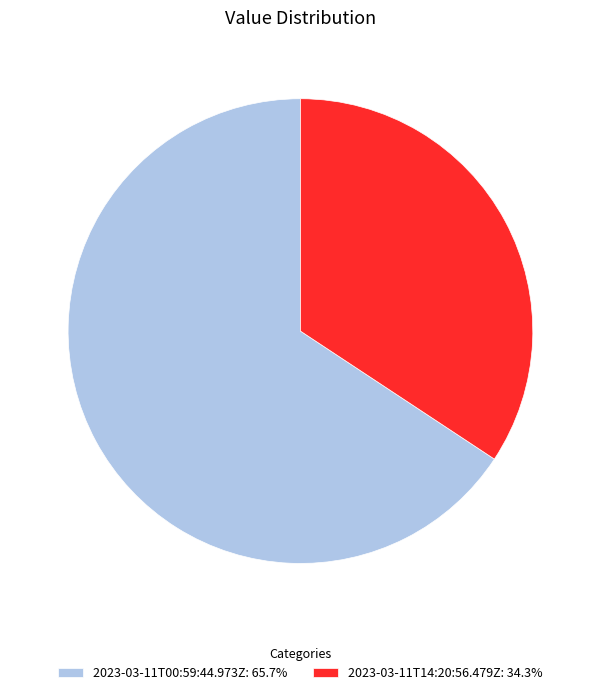

Combined, do 2023-03-11T14:20:56.479Z: 34.3% and 2023-03-11T00:59:44.973Z: 65.7% account for over 50%?

Yes